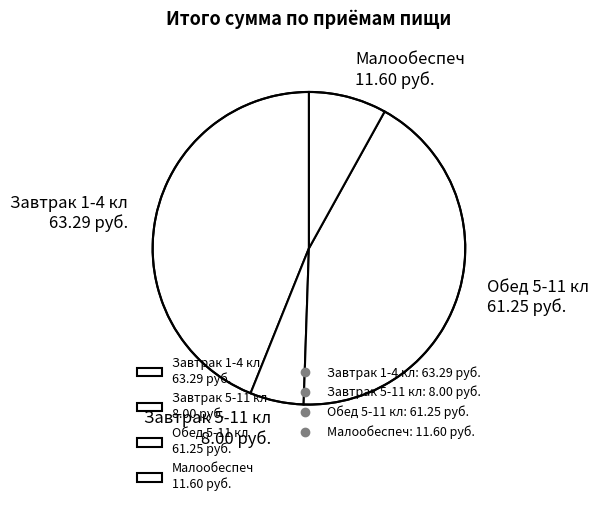

Is there a majority slice in this chart?

No